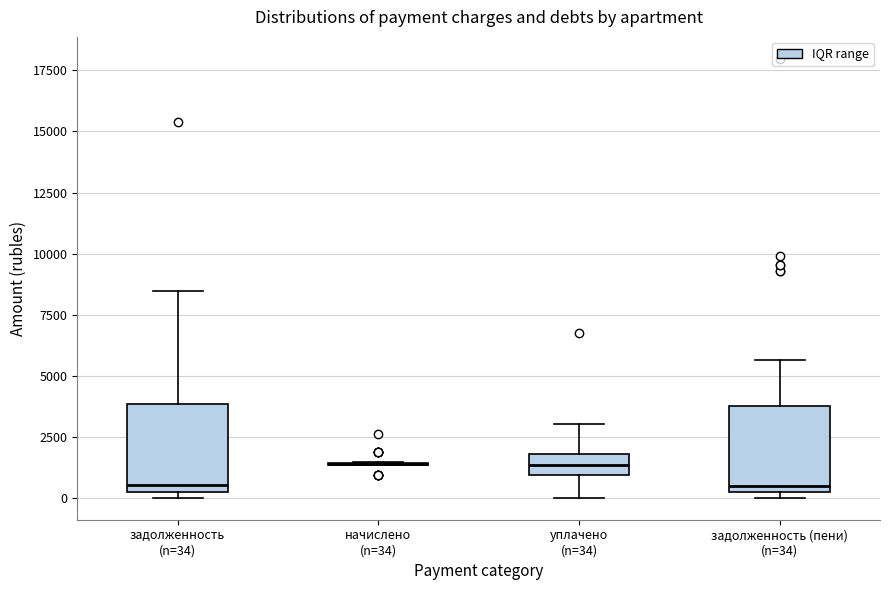

Reading left to right, transcribe this box plot: for each box, give where its median line is, the range the box spans, and where its two whiskers end, as read against the y-axis. The values are not printed on the chart, so give them approximately, as read against the axis.

задолженность (n=34): median 500, box 0 to 4000, whiskers 0 (just below the box's lower edge) to 8500
начислено (n=34): box collapsed to a line at 1500, whiskers 1500 to 1500
уплачено (n=34): median 1500, box 1000 to 2000, whiskers 0 to 3000
задолженность (пени) (n=34): median 500, box 0 to 3500, whiskers 0 (just below the box's lower edge) to 5500